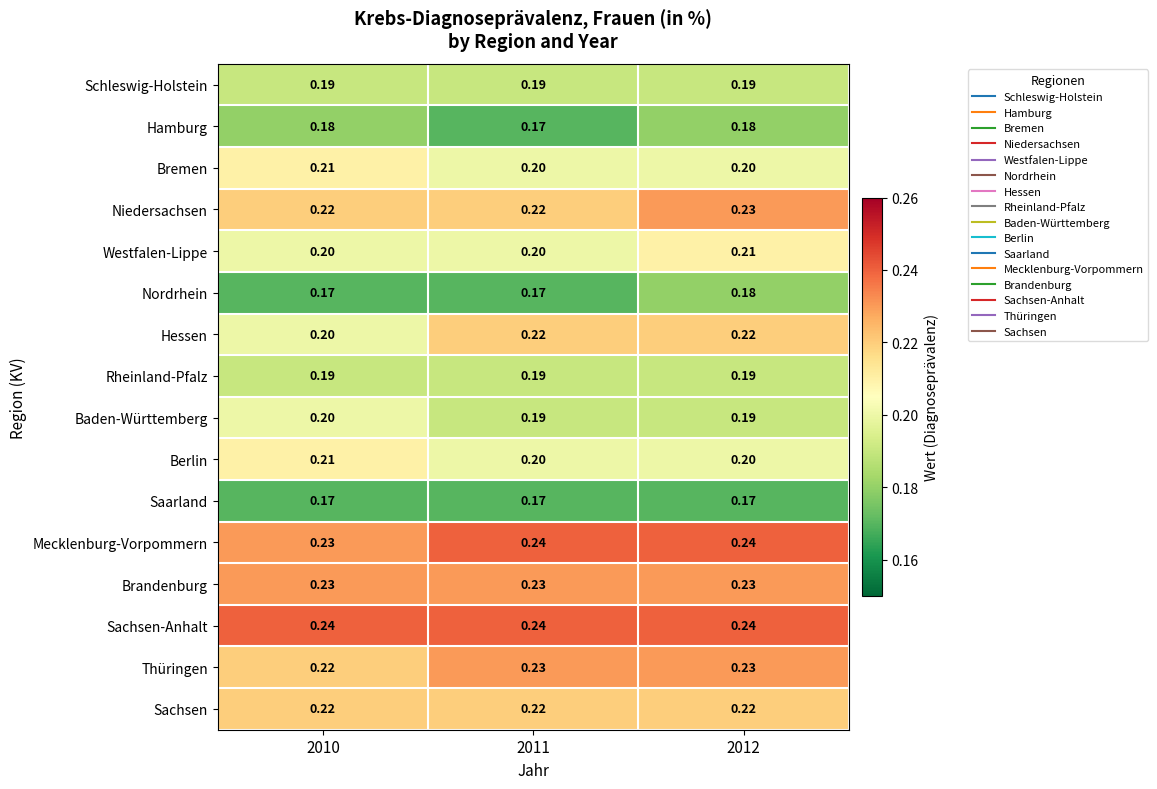

What is the total value across all series at 2012?

3.3